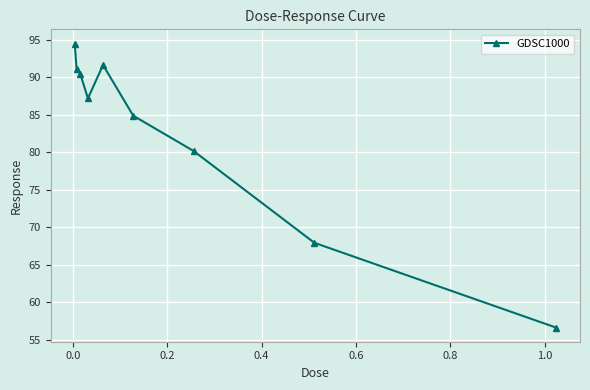

How many points are higher than both their immediate neighbors (excluding endpoints)?

1